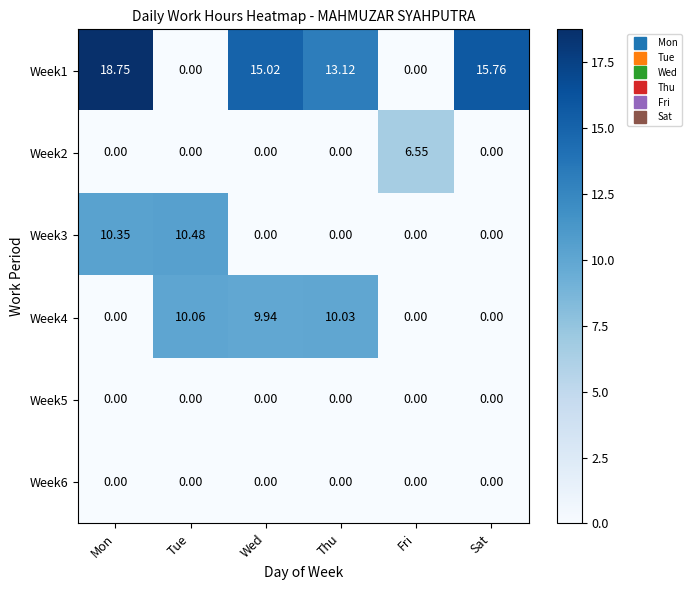

At which category is the sum across all series the highest?

Mon